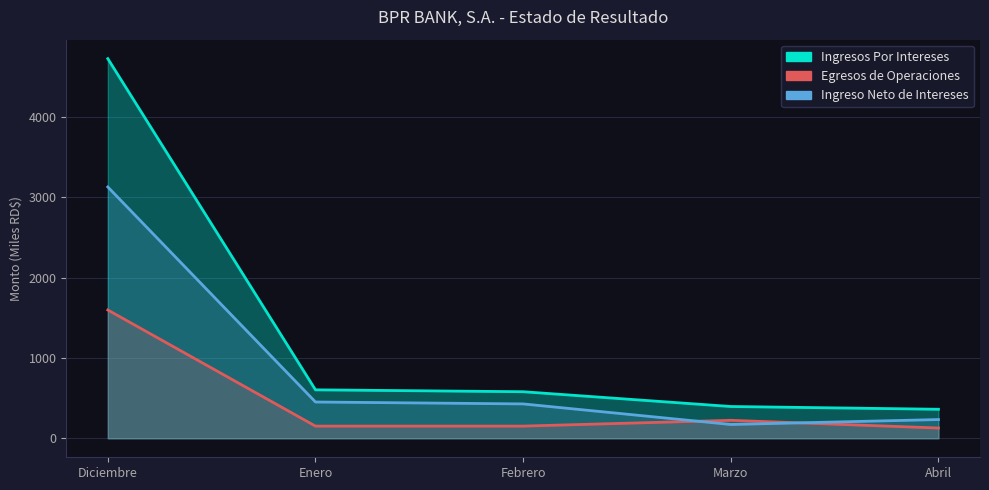

The value of Ingreso Neto de Intereses at Marzo is 171.8. True or false?

True